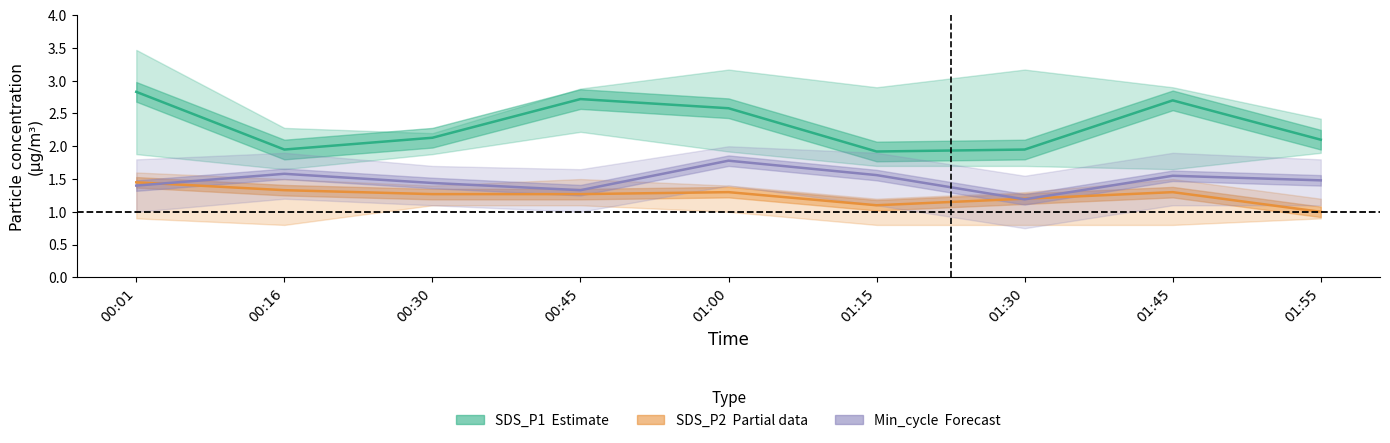

How many interior local valleys does the SDS_P2 (Partial) series have?

1